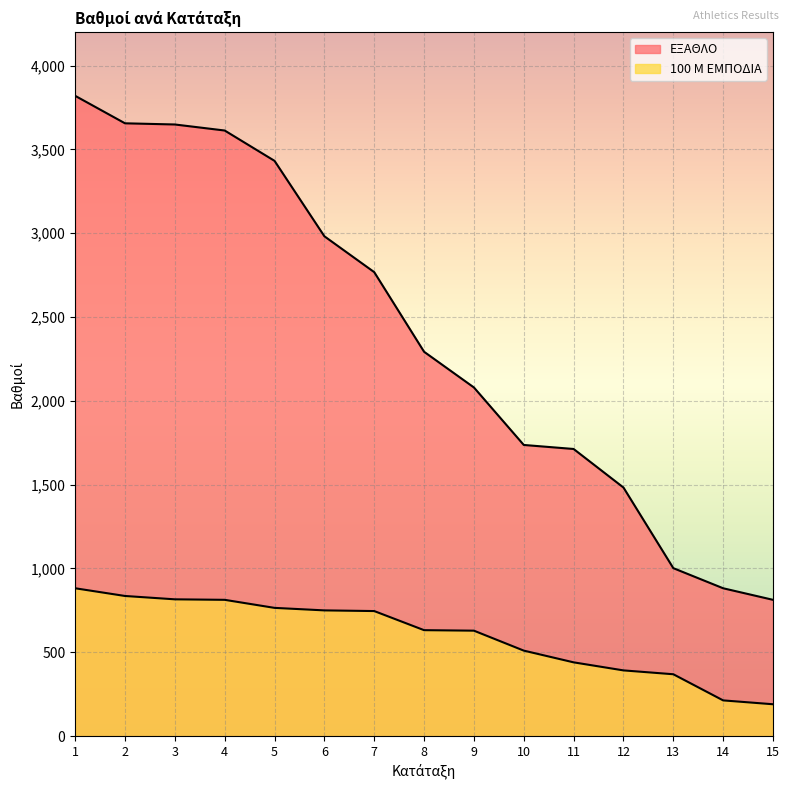

What is the minimum value shown in the chart?

190